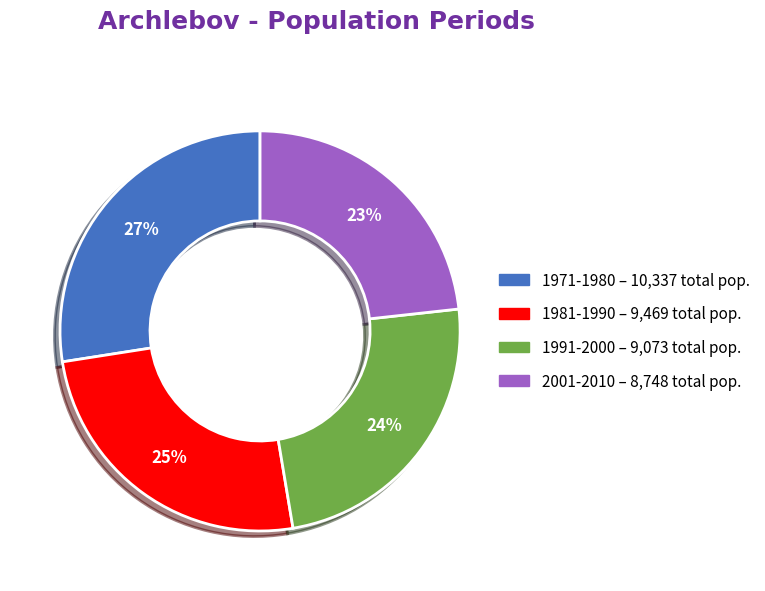

Count the number of slices in the pie.

4